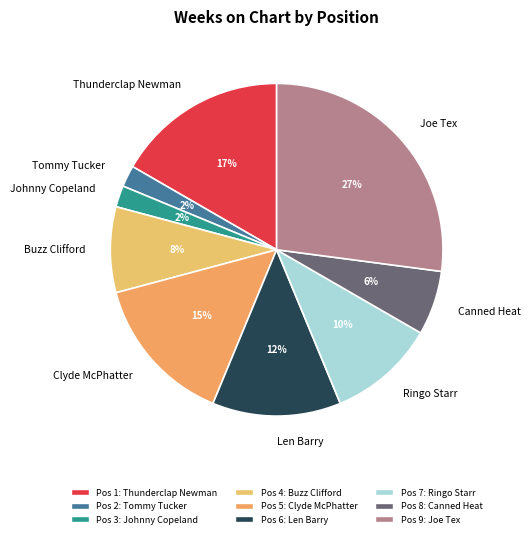

Count the number of slices in the pie.

9